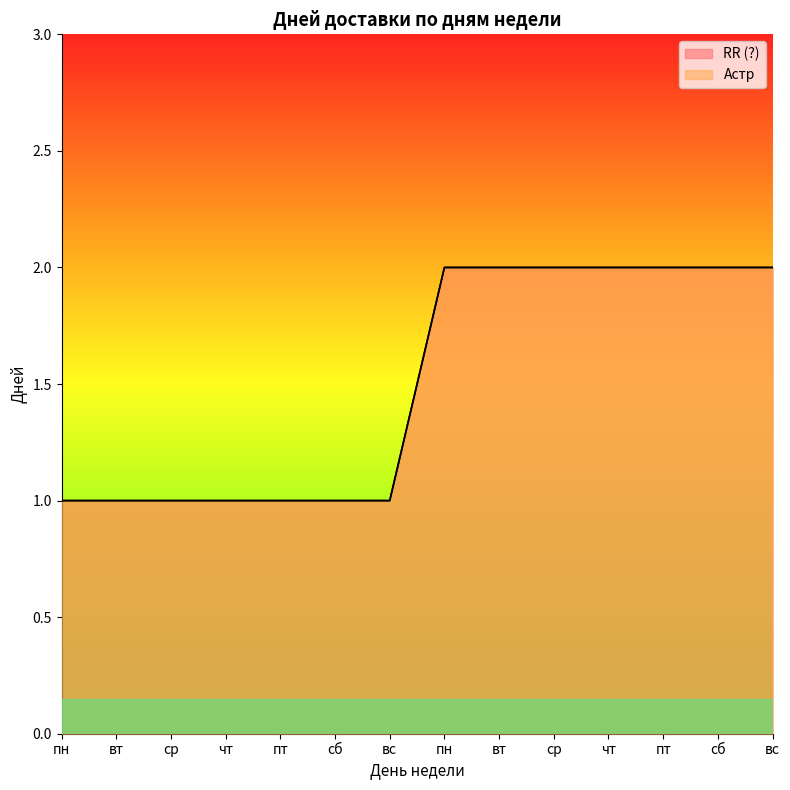

Does the chart display data point markers on the line(s)?

No